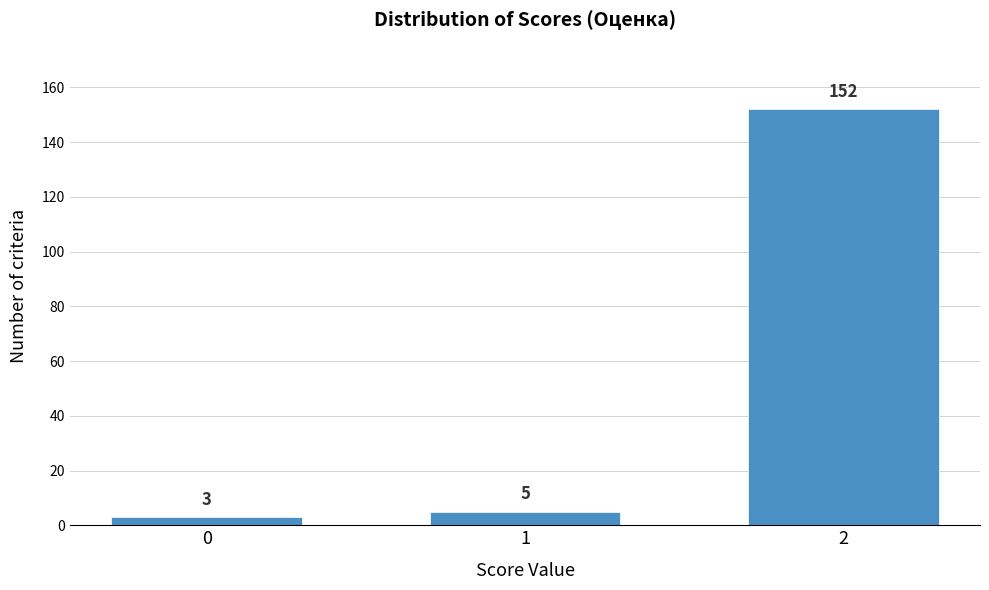

Reading right to left, what are all the values shown in this chart?

152	5	3